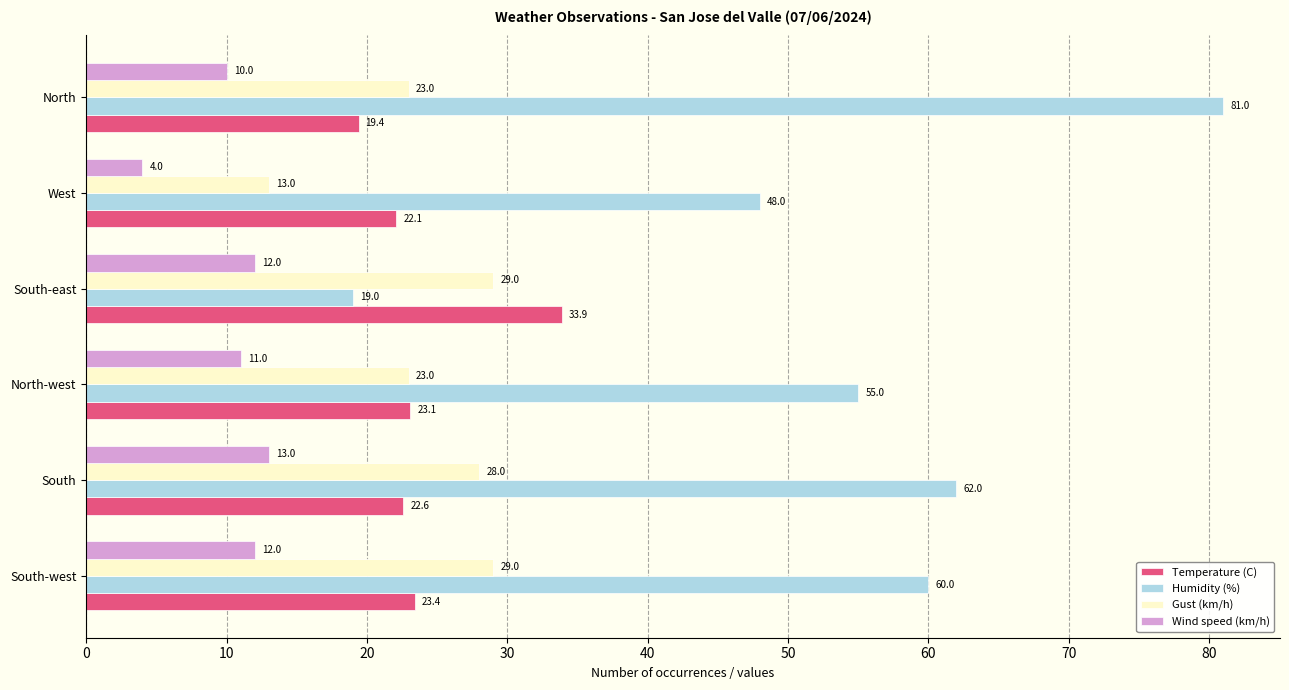

True or false: Humidity (%) has a value of 48.0 at West.

True